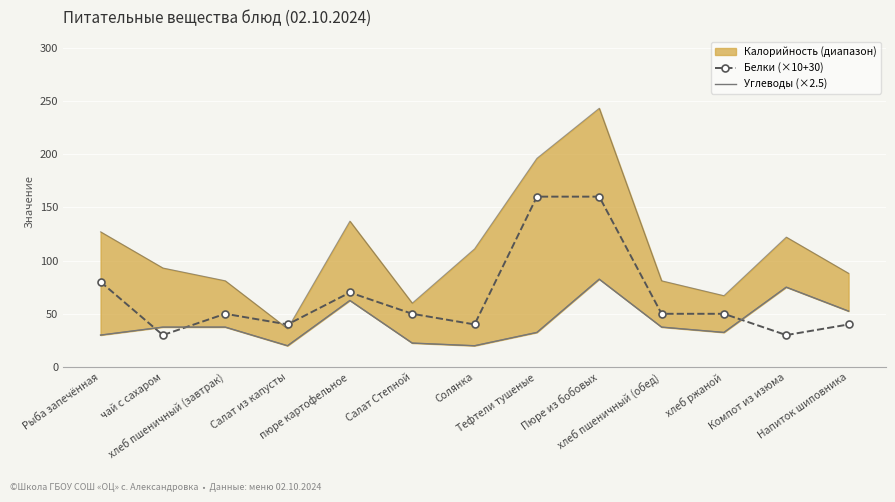

What is the total value across all series at хлеб ржаной?

82.5